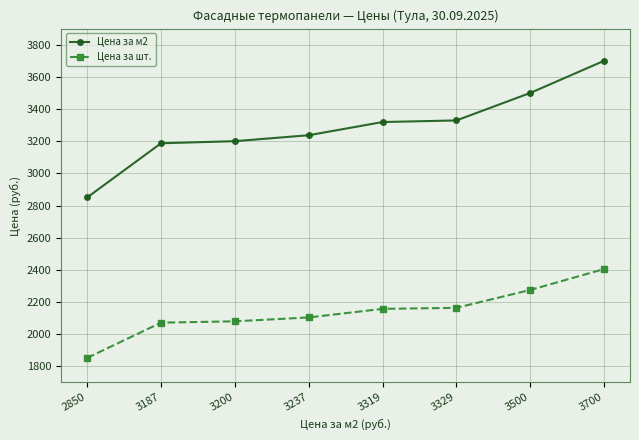

At how many categories does at least one series exceed 2018?

8